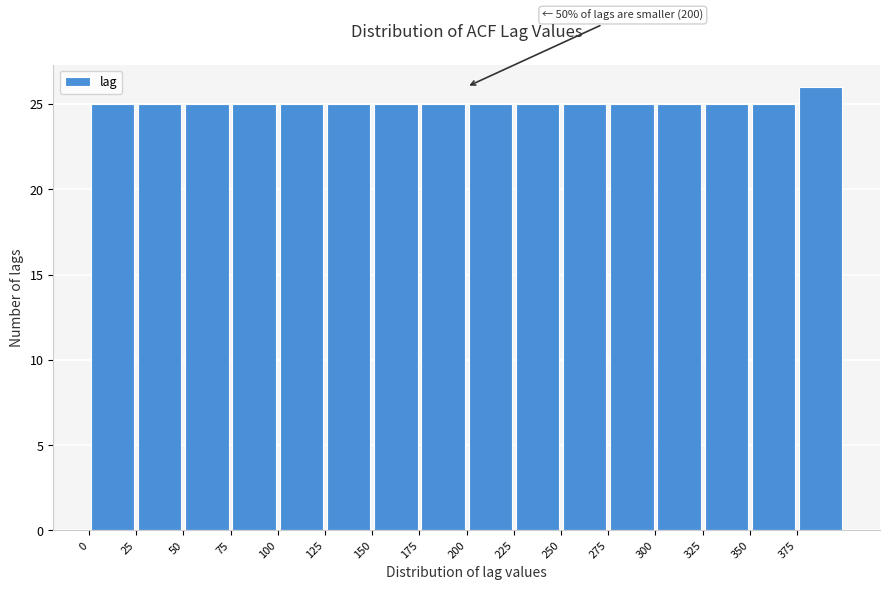

Which range on the x-axis has the tallest bar?

375 to 400